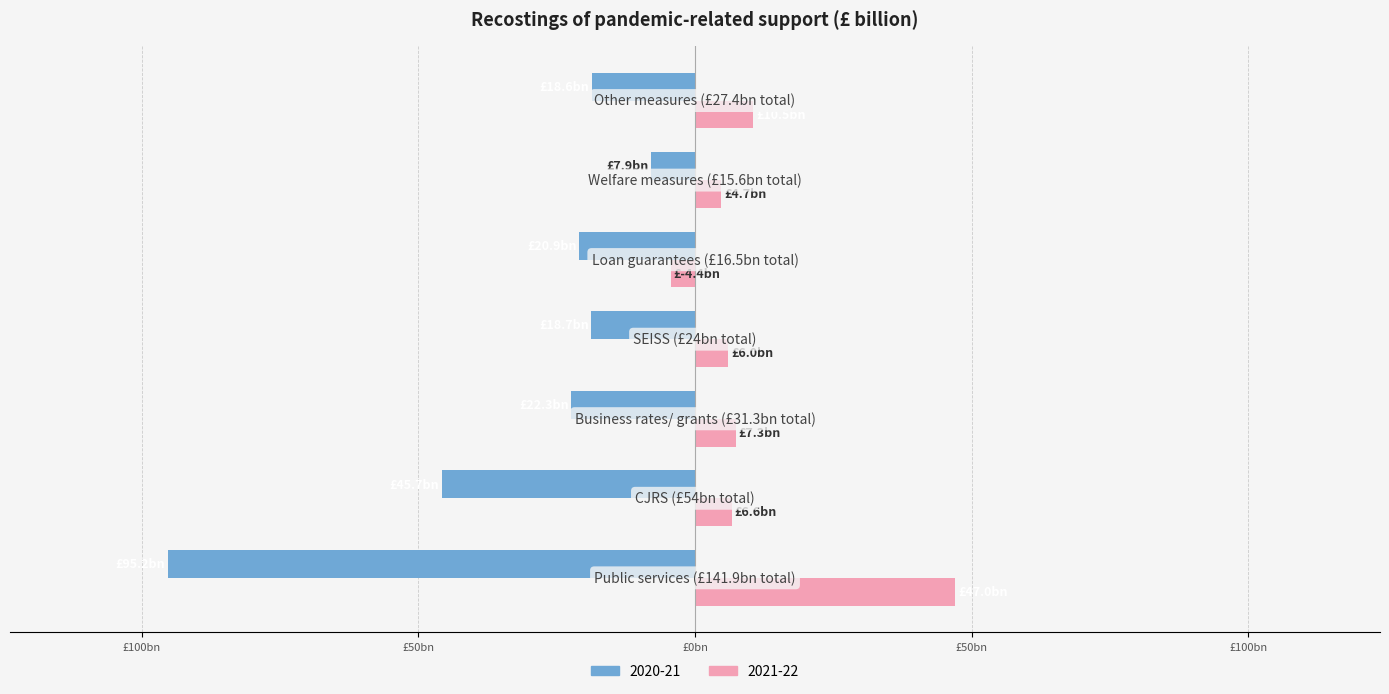

Rank the series by their average value, from highest to lowest.

2021-22, 2020-21